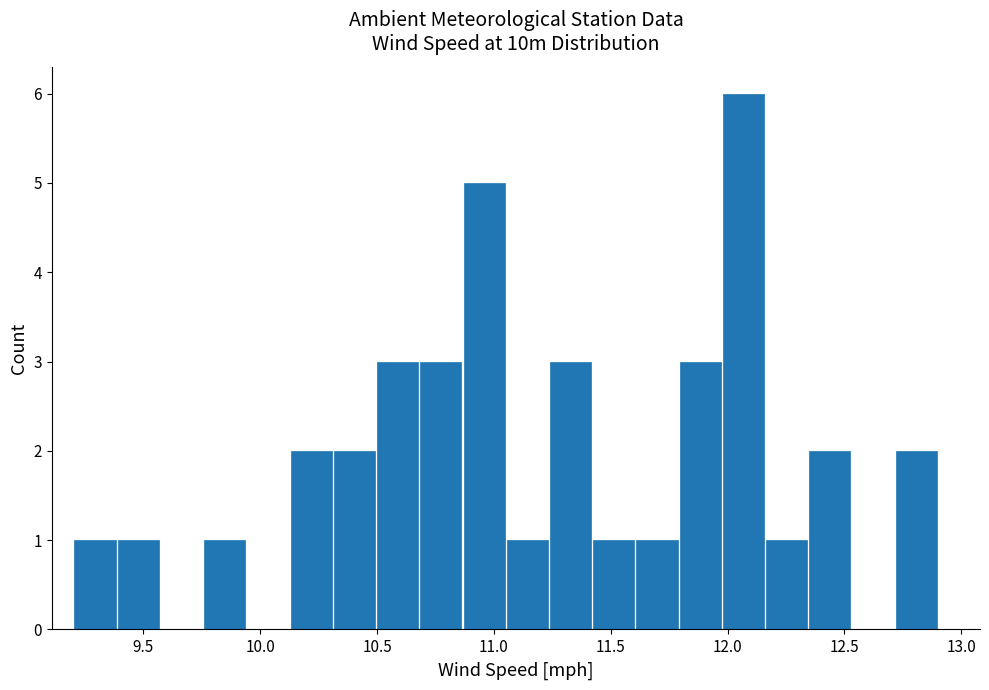

Around what value on the x-axis is the tallest bar? Give the approximate position of its centre, as read against the axis.

12.05